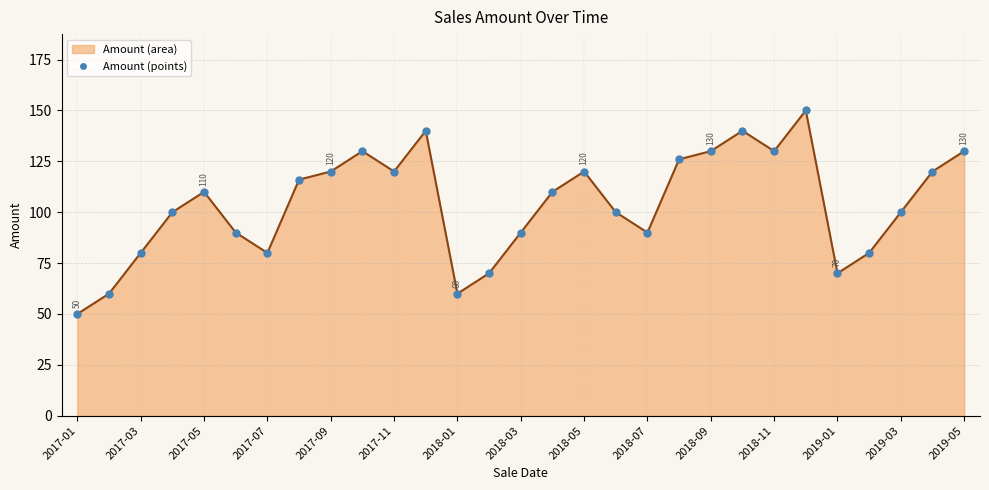

What is the minimum value shown in the chart?

50